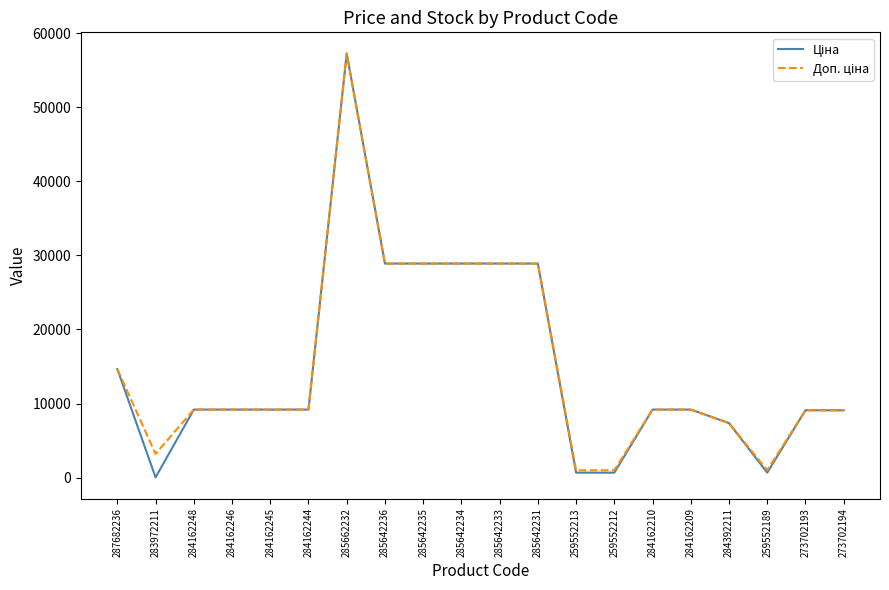

What is the total value across all series at 285662232?

114471.0